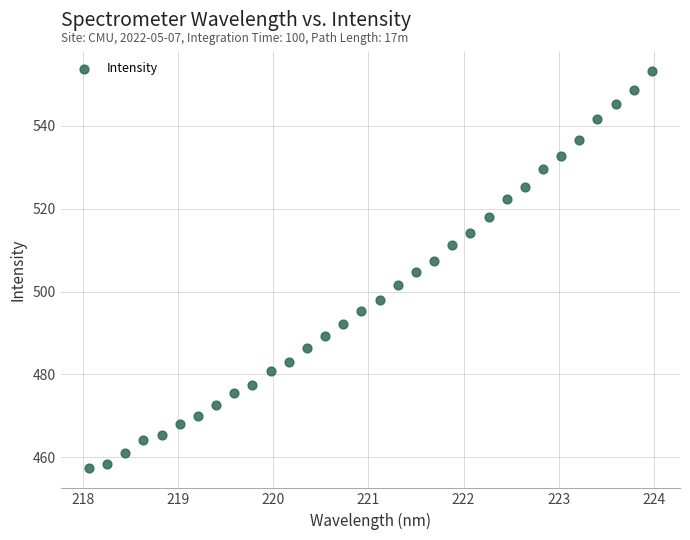

What is the range of X values (max minus min)?

5.9